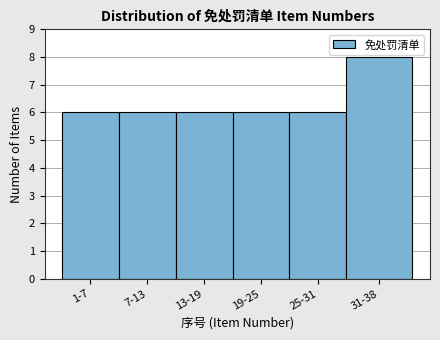

Reading left to right, list all the values displayed in this chart.

6	6	6	6	6	8